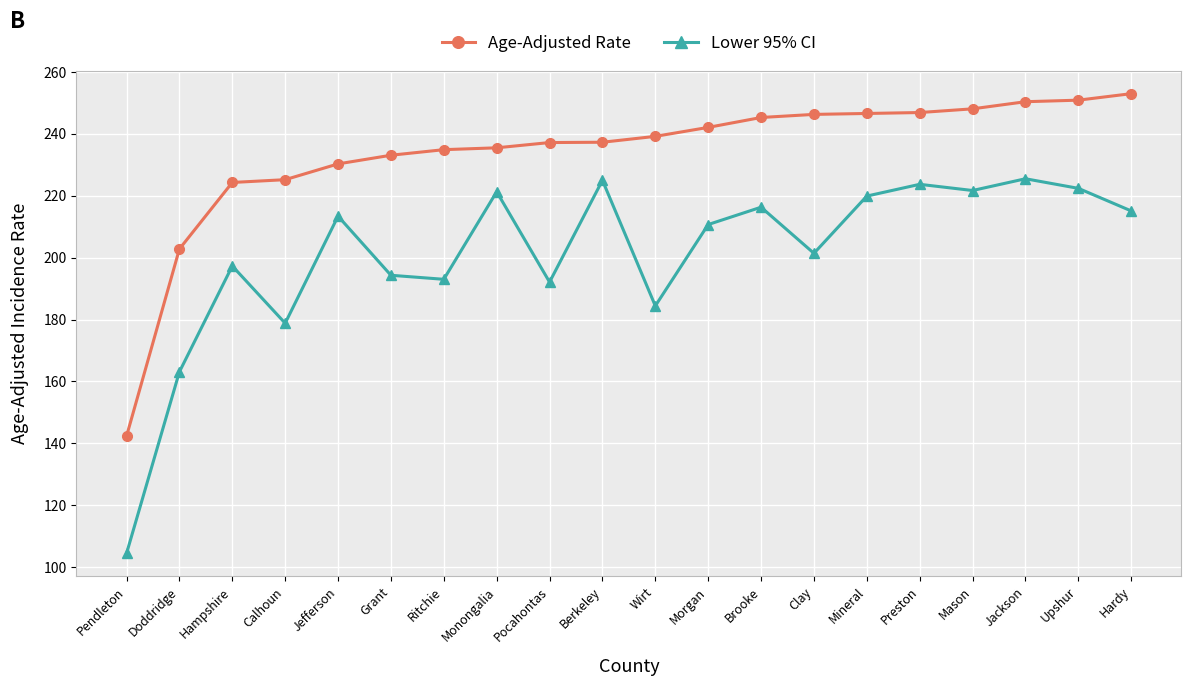

The value of Lower 95% CI at Jefferson is 72.9. True or false?

False